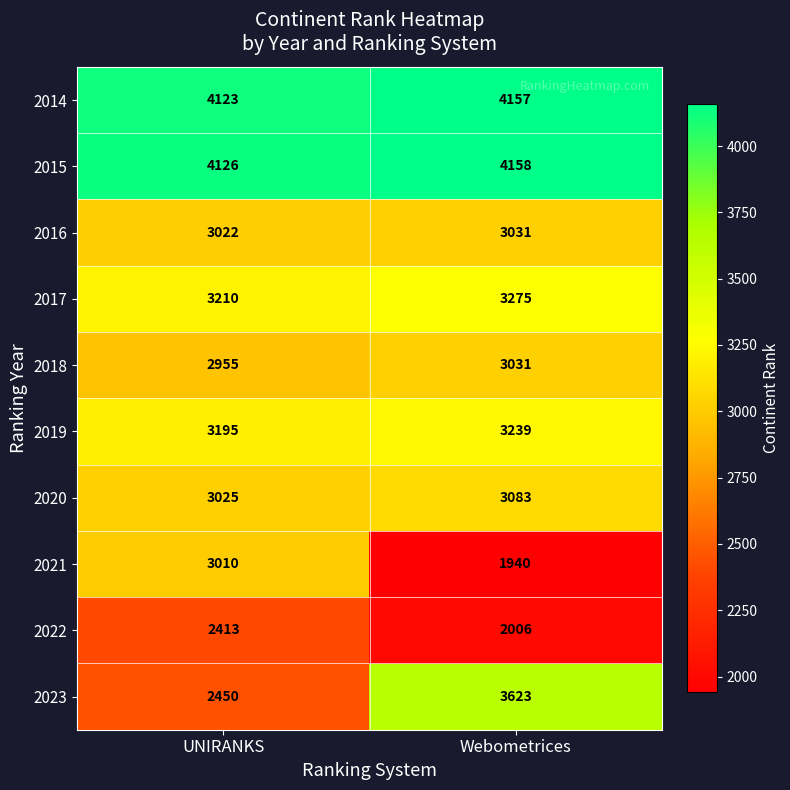

What is the sum of all 2022 values?

4419